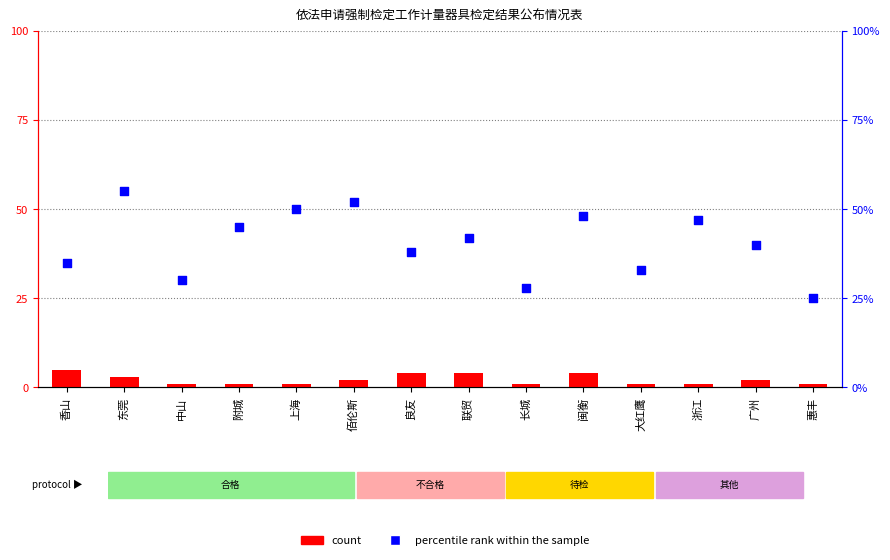

At how many categories does at least one series exceed 39?

8